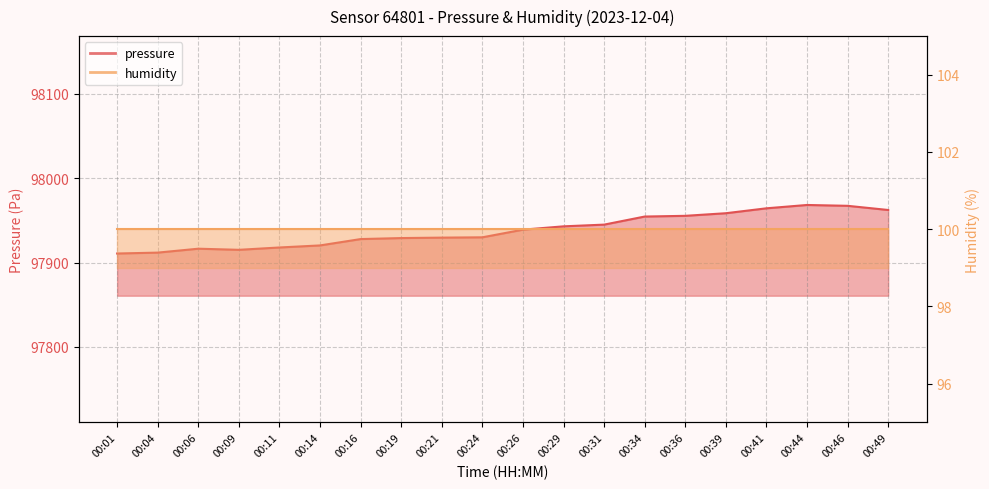

What is the change in value from 00:14 to 00:34?

+34.2